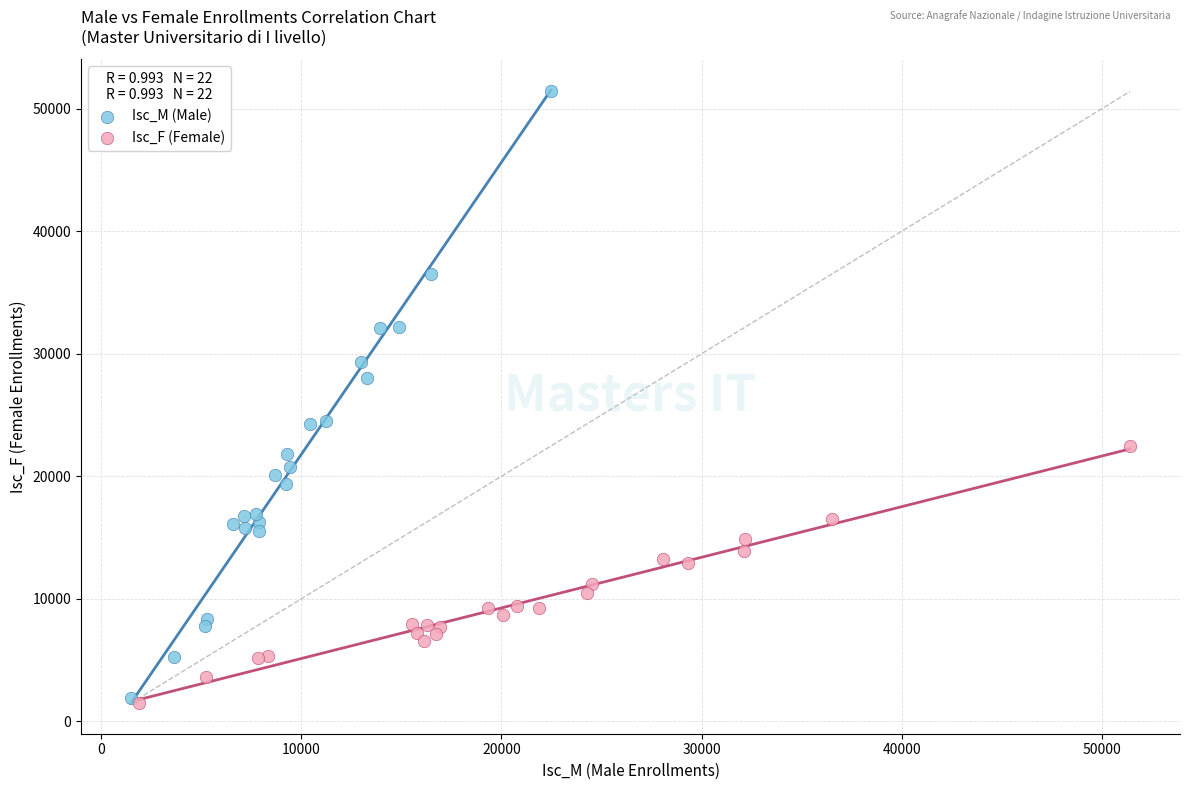

Which series has the largest Y range (max minus min)?

Isc_M (Male)